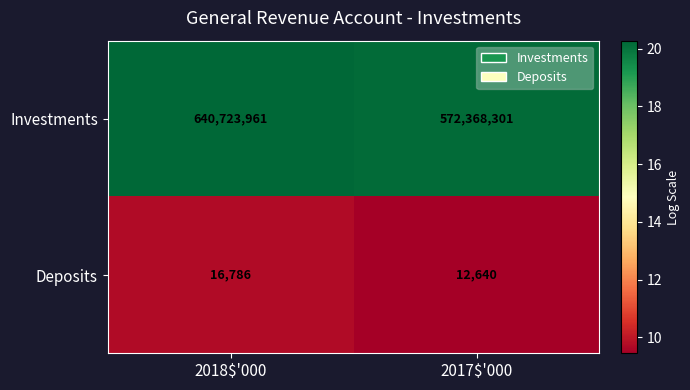

Count the number of data series in this chart.

2